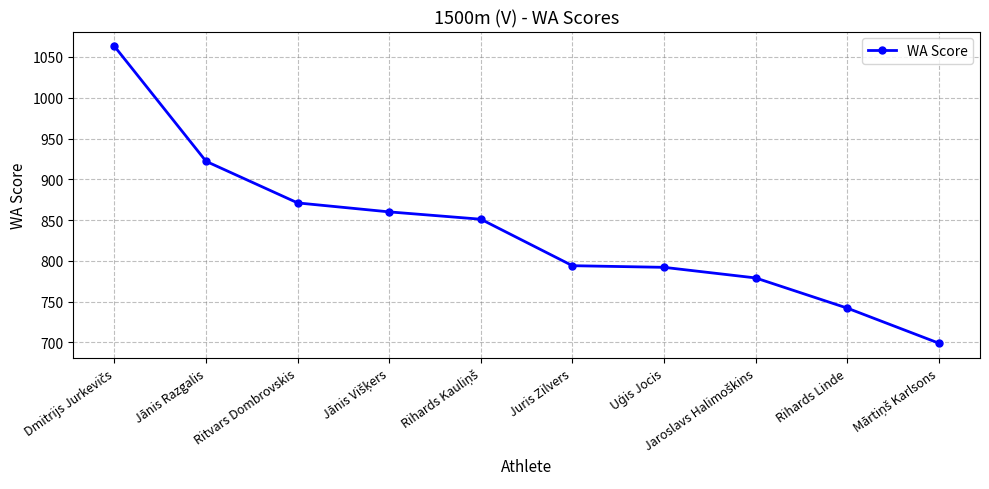

How many lines are shown in the chart?

1